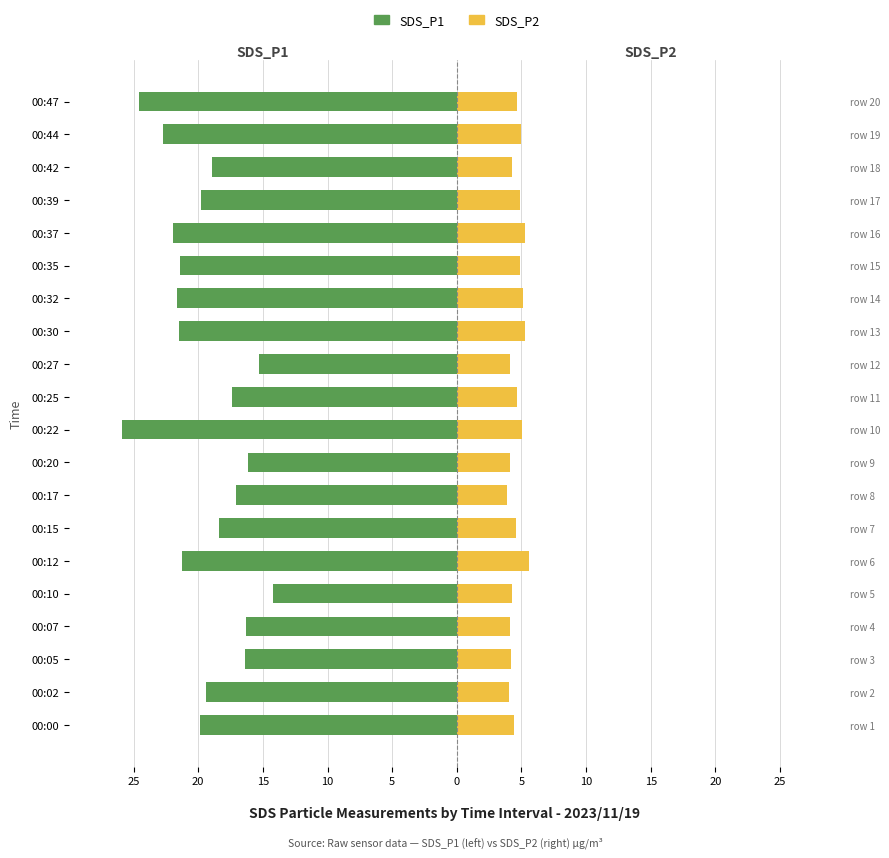

The SDS_P2 series shows 8.0 at 00:25. True or false?

False